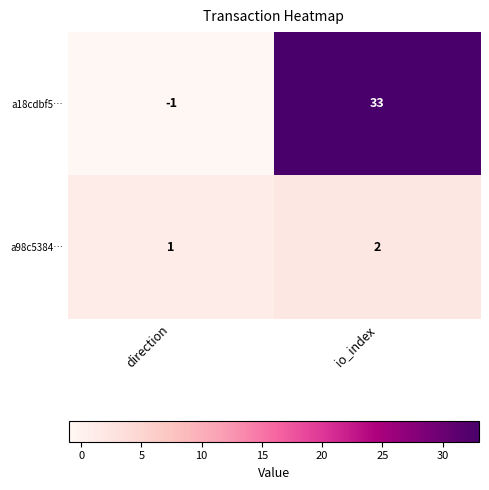

At which category does the chart reach its minimum across all series?

direction